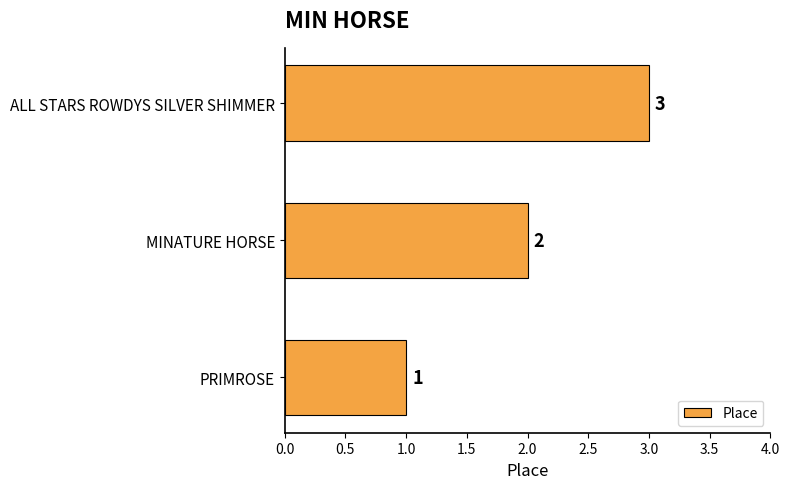

What is the minimum value shown in the chart?

1